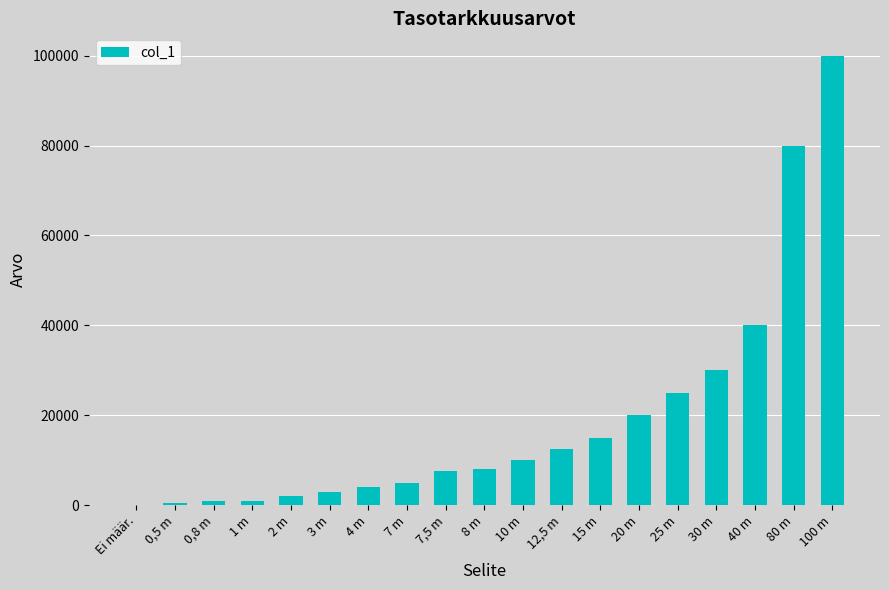

Is it true that the value at 80 m is 80000?

True